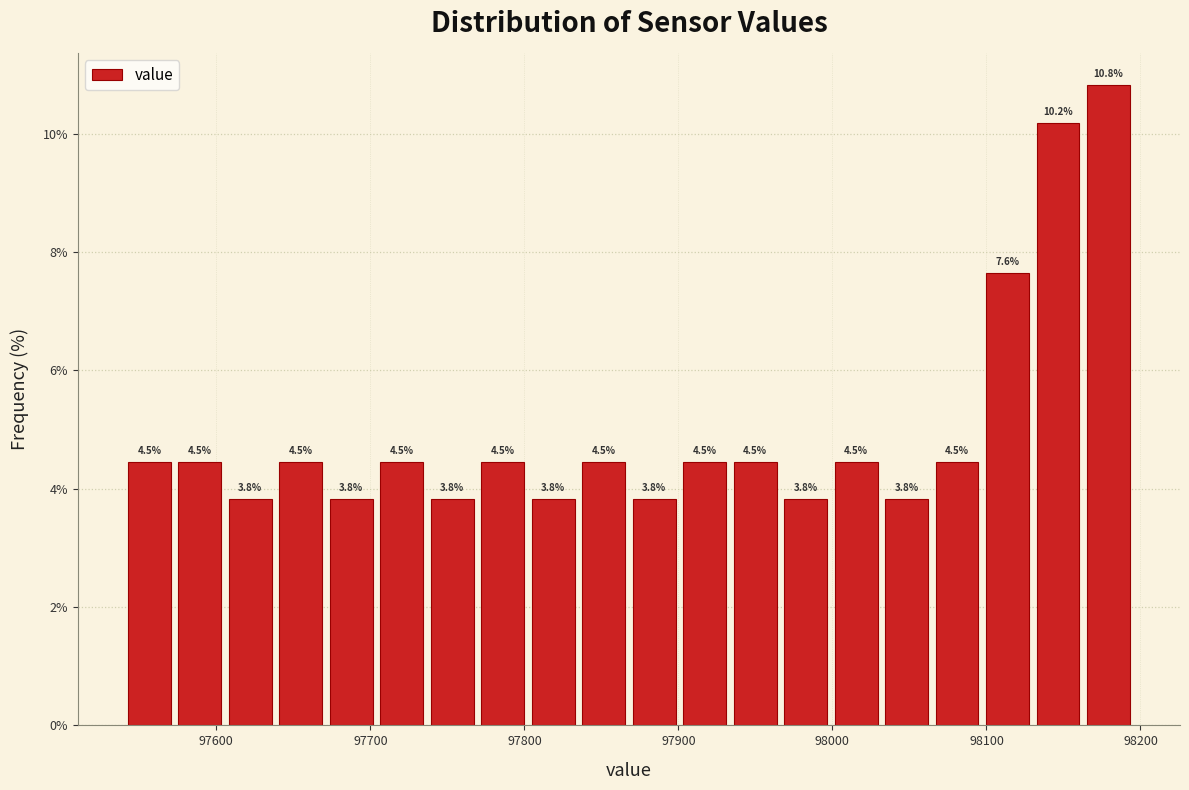

Read against the x-axis, roughly where is the centre of the tallest bar?

98180